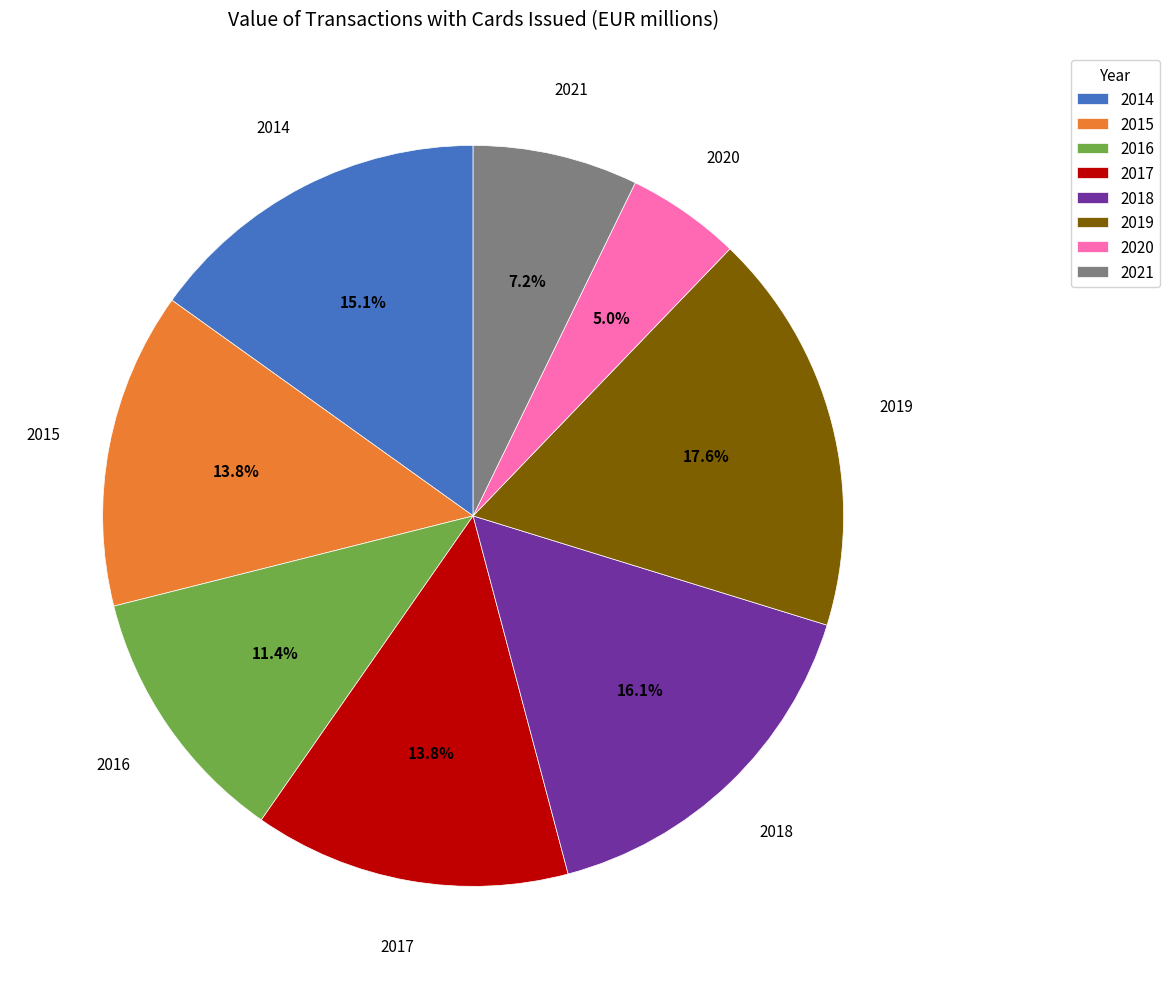

The 2014 slice represents 9% of the pie. True or false?

False